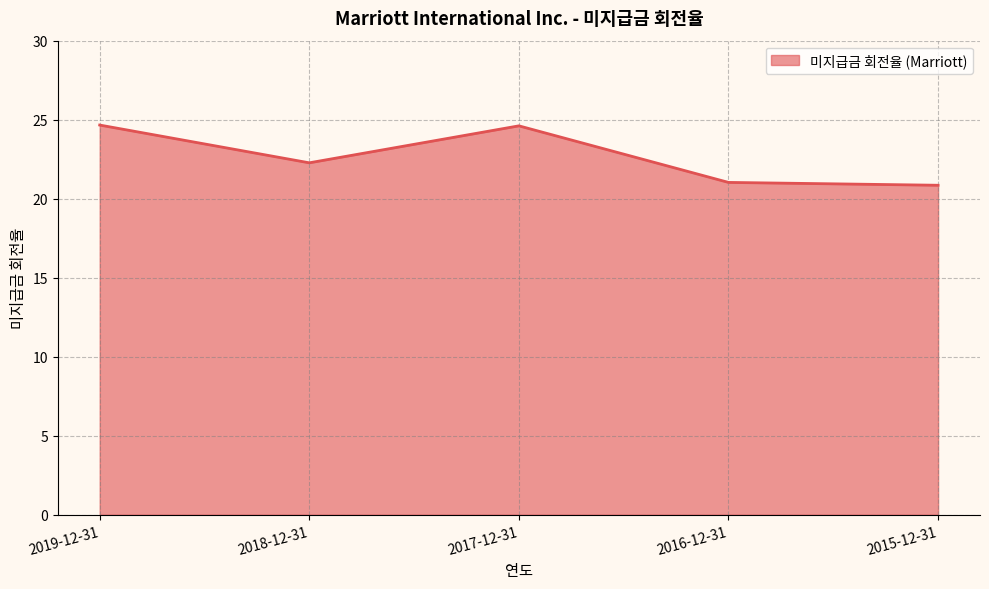

True or false: the data shows 13.4 at 2015-12-31.

False